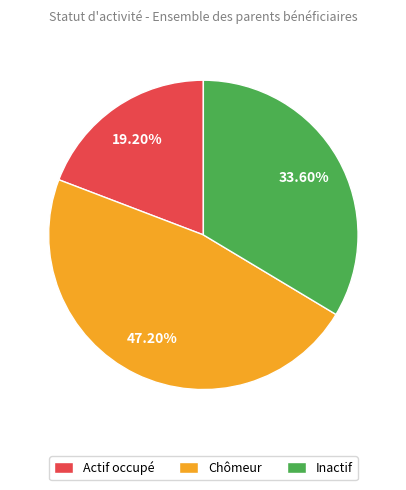

Does Actif occupé account for over 50% of the chart?

No